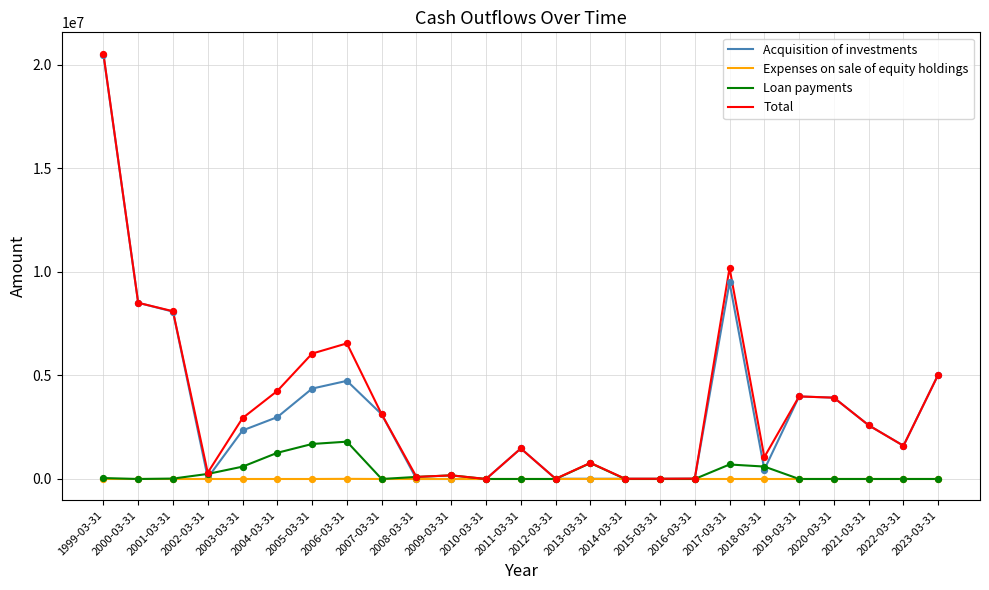

Between 2006-03-31 and 2012-03-31, which series saw the biggest shift?

Total